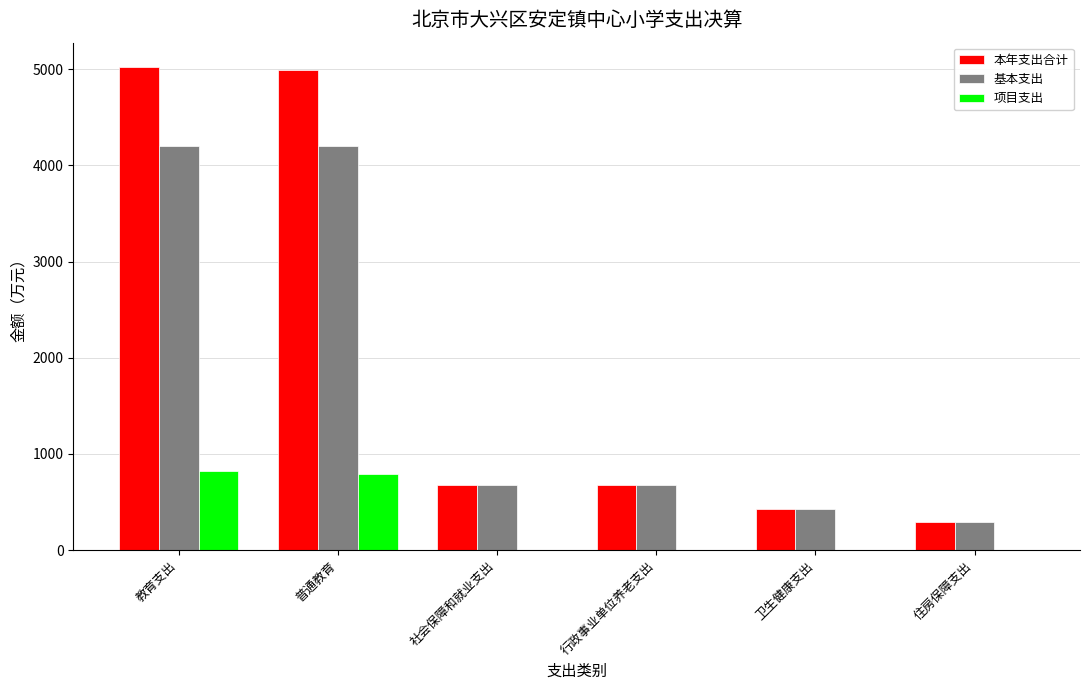

What is the maximum value shown in the chart?

5025.4